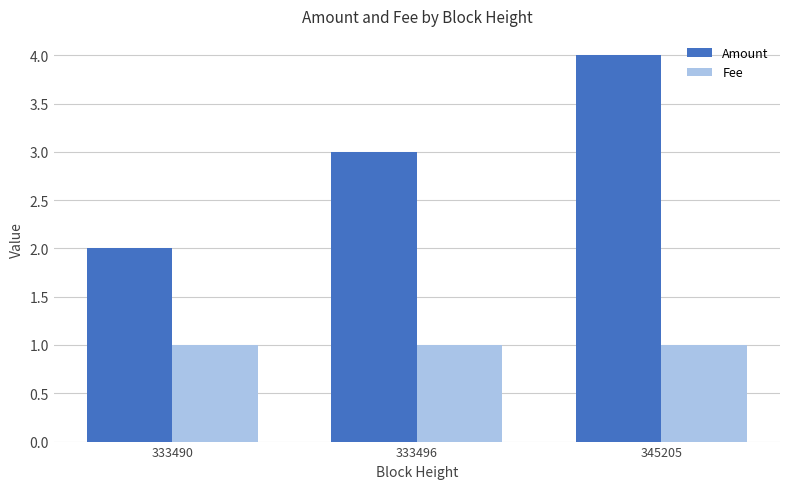

What is the maximum value for Fee?

1.0